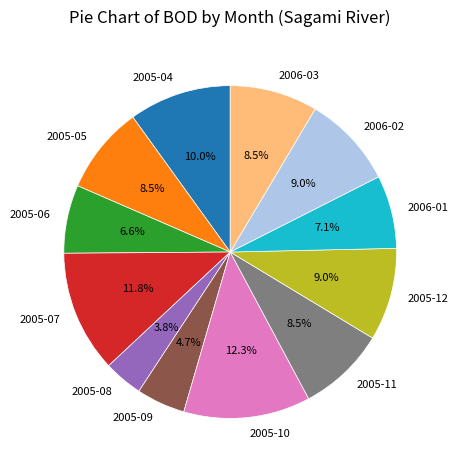

Count the number of slices in the pie.

12